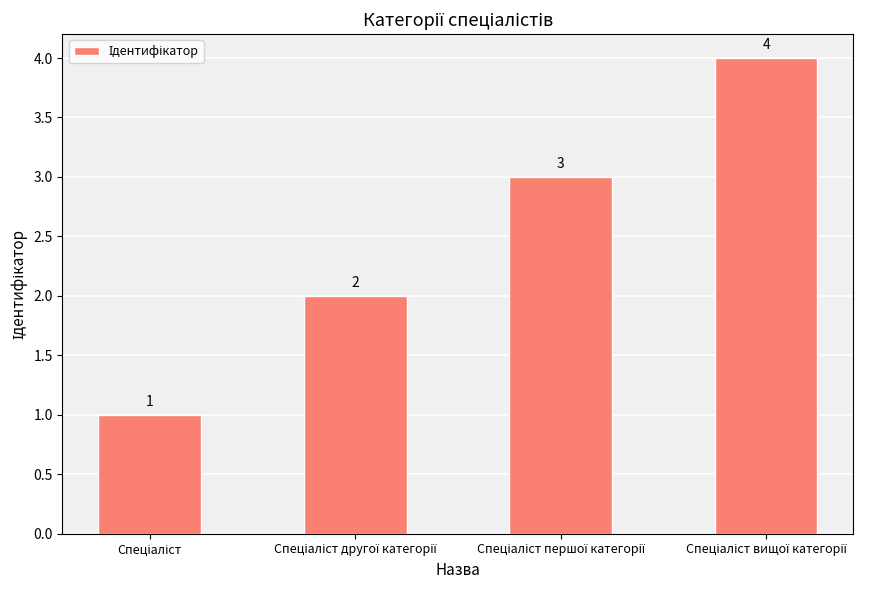

What is the greatest value displayed?

4